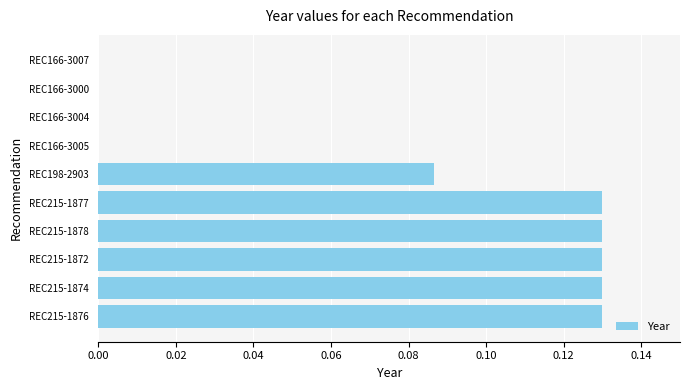

The value at REC215-1872 is 0.2. True or false?

False